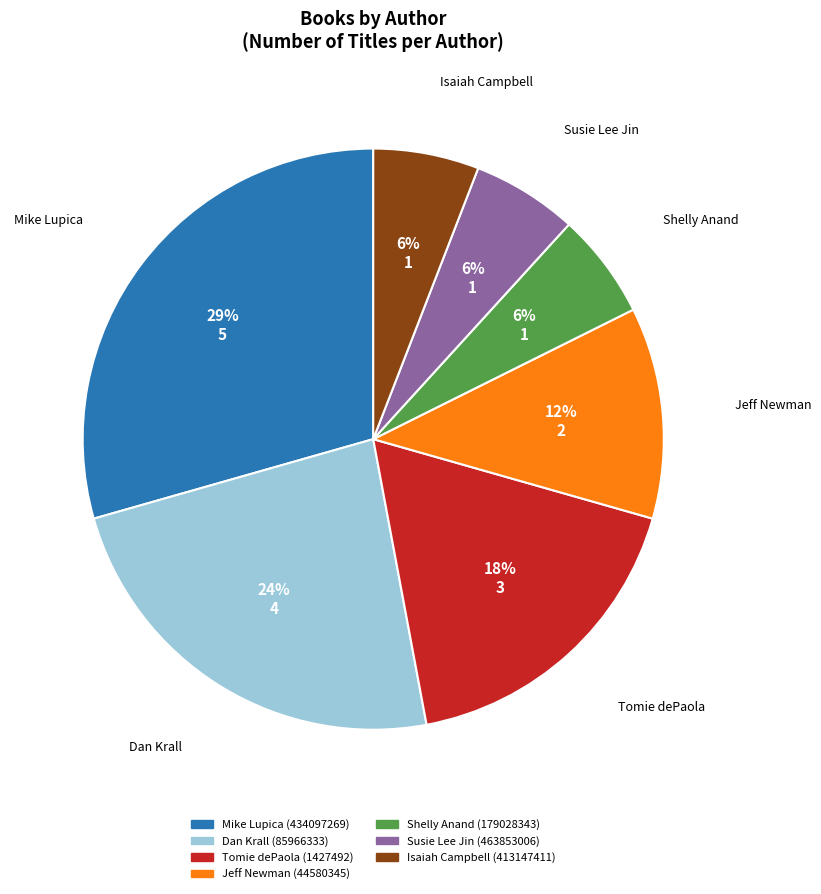

To the nearest percent, what is the difference between the Isaiah Campbell (413147411) and Jeff Newman (44580345) slice percentages?

6%